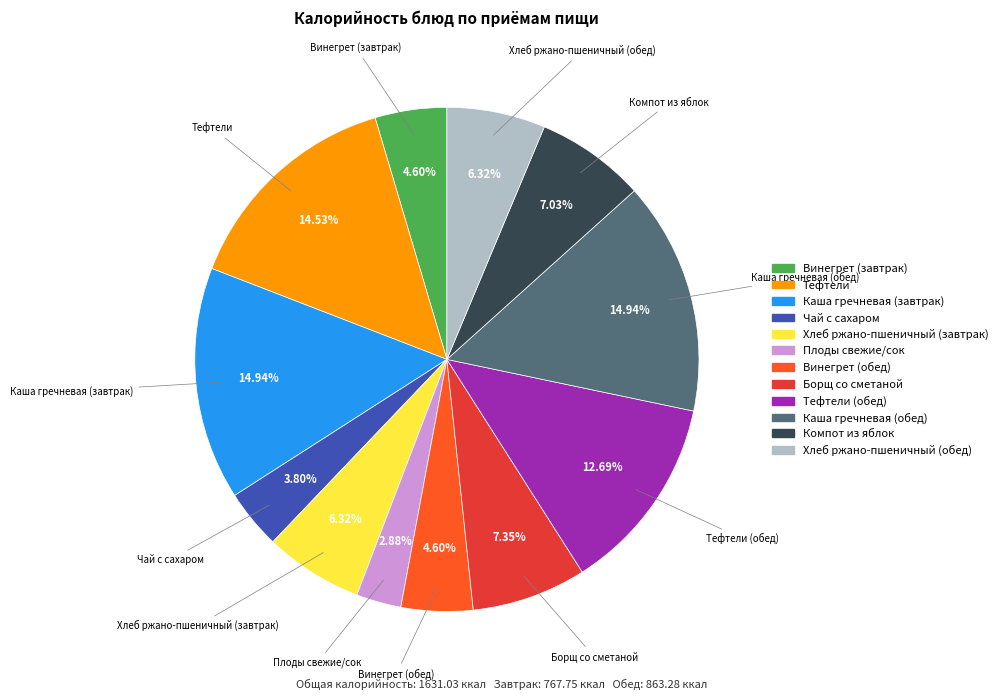

Is there any slice that represents more than half of the pie?

No